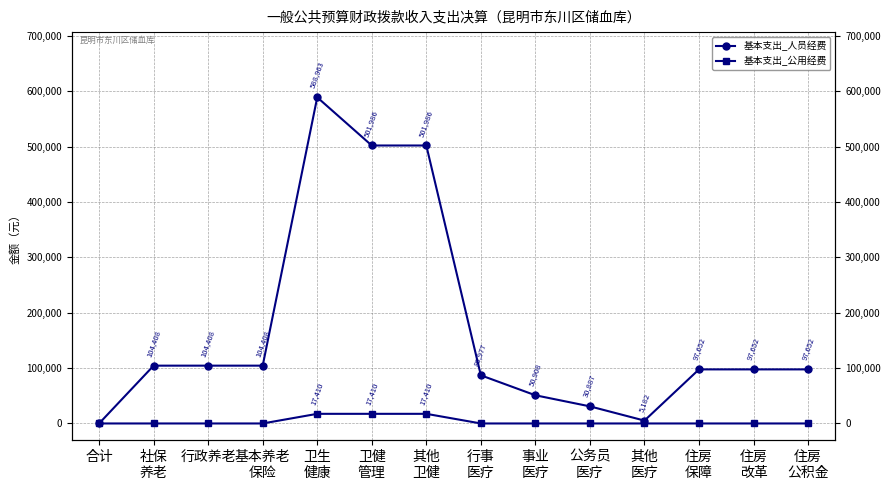

How many positive values does the 基本支出_人员经费 series have?

13